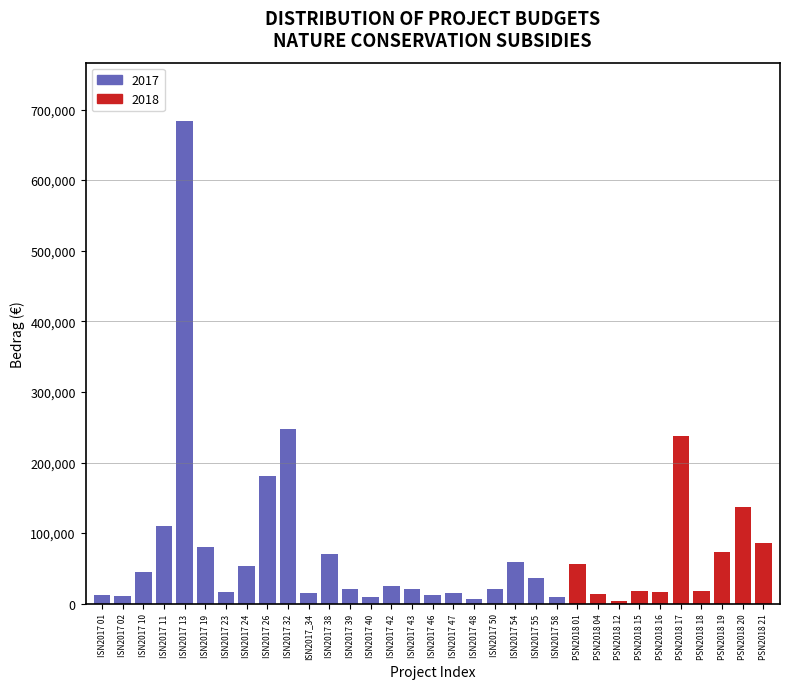

What is the greatest value displayed?

684276.8